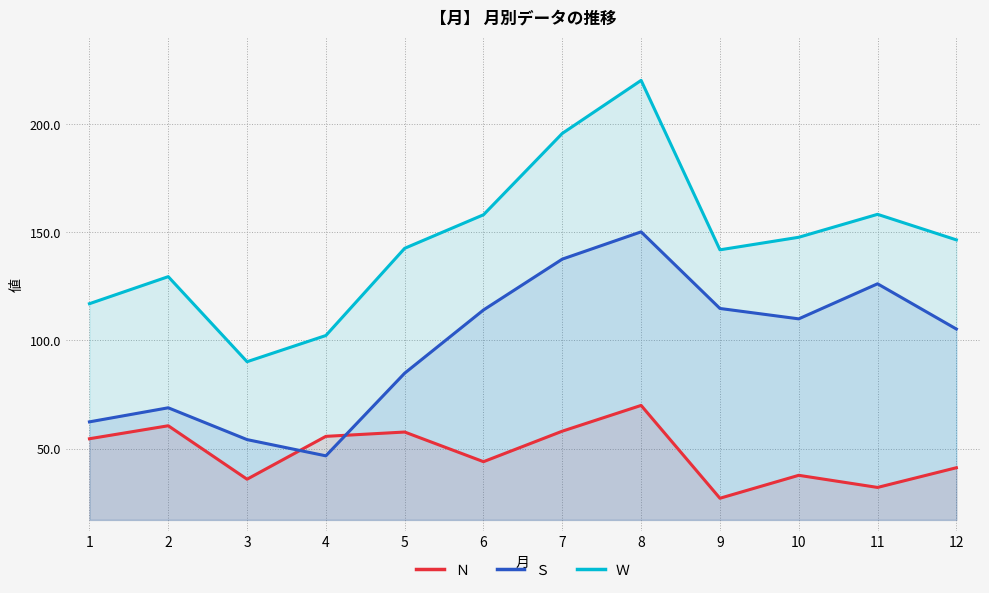

What is the highest value of the Ｓ series?

150.2